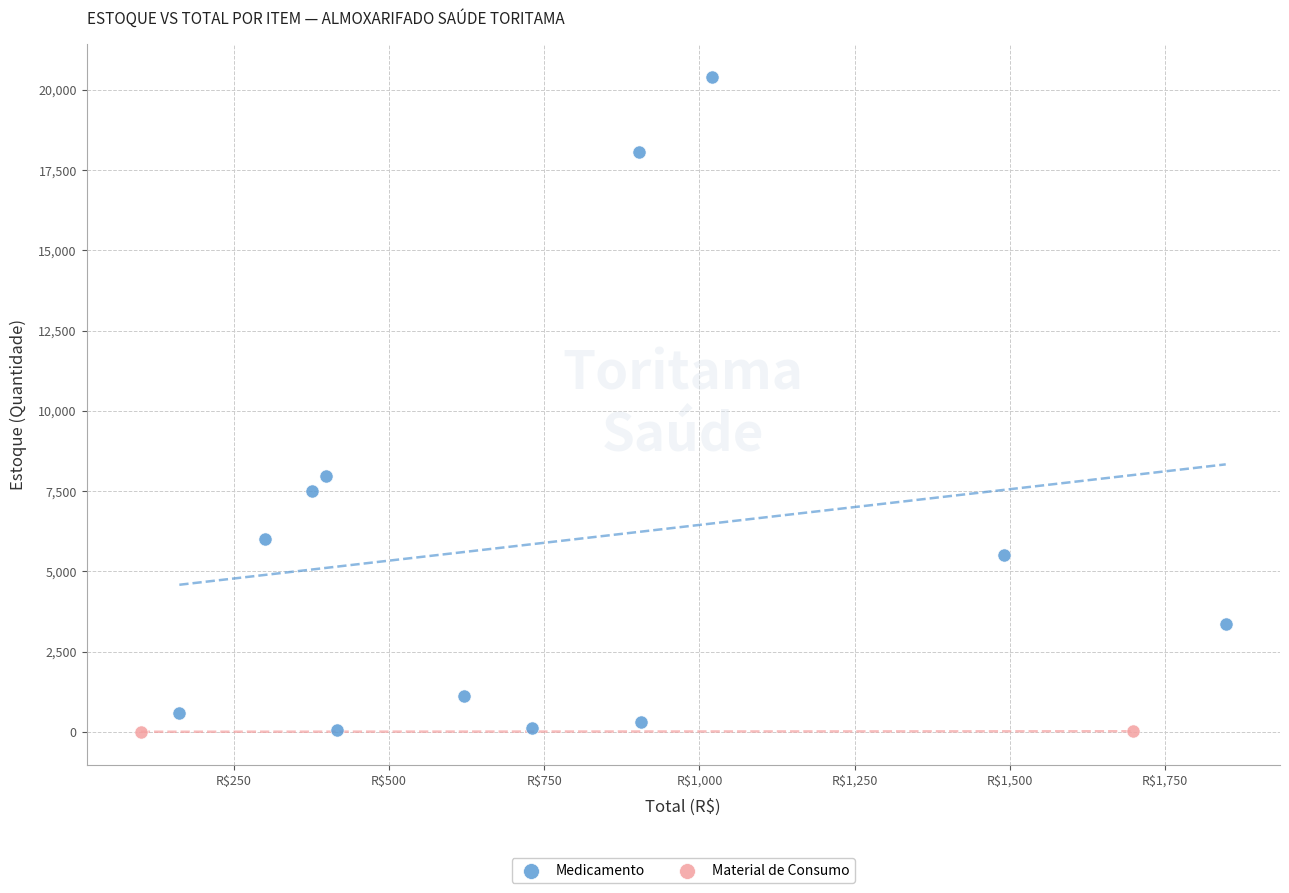

What are all the series names shown in the legend?

Medicamento, Material de Consumo